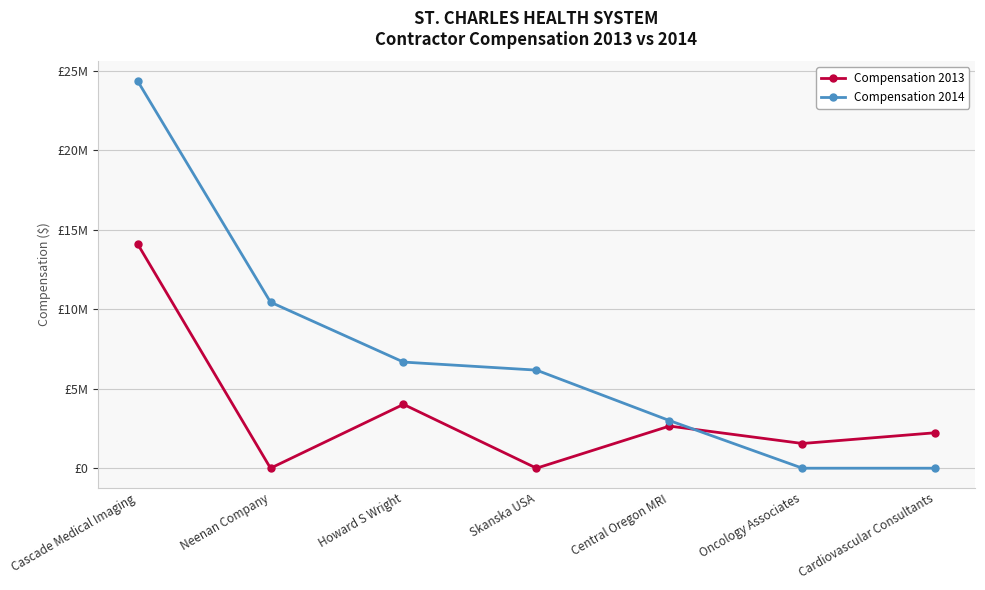

Reading right to left, extract all data points from this chart.

Compensation 2013: 2230664	1553392	2649234	0	4015022	0	14112907
Compensation 2014: 0	0	2995216	6168939	6674906	10442919	24363380